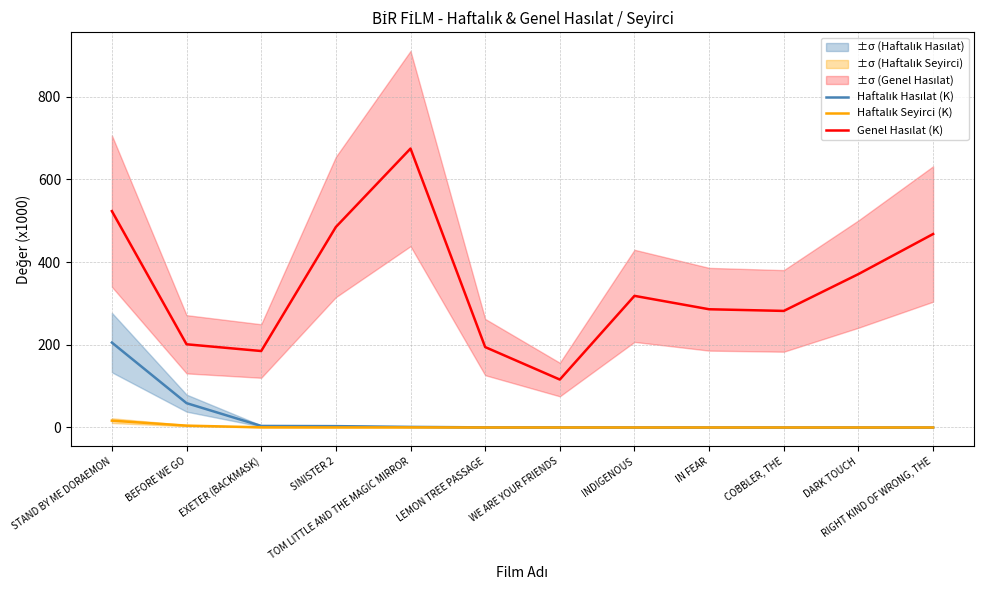

True or false: Haftalık Hasılat (K) and Genel Hasılat (K) intersect in this chart.

False